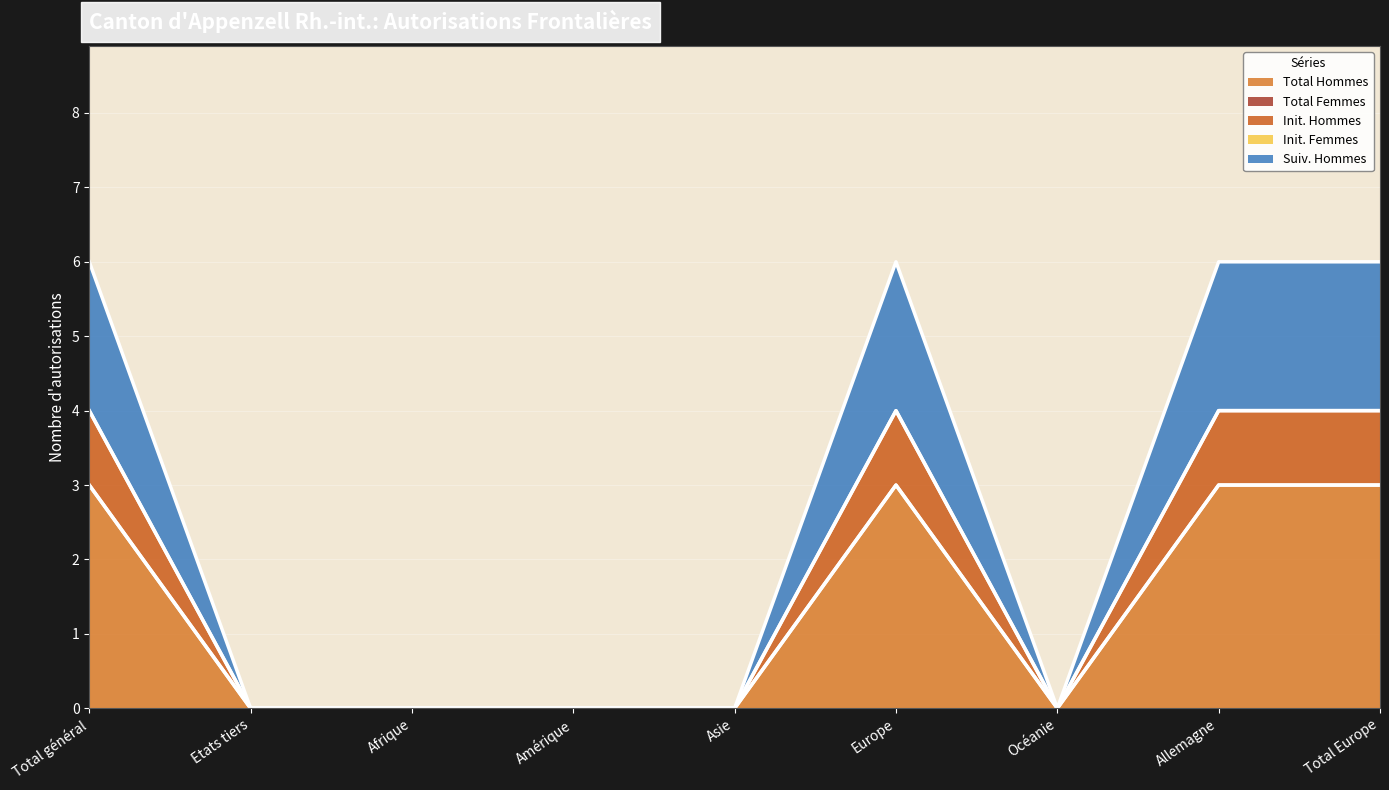

List the labels in order of Total Hommes value, largest first.

Total général, Europe, Allemagne, Total Europe, Etats tiers, Afrique, Amérique, Asie, Océanie